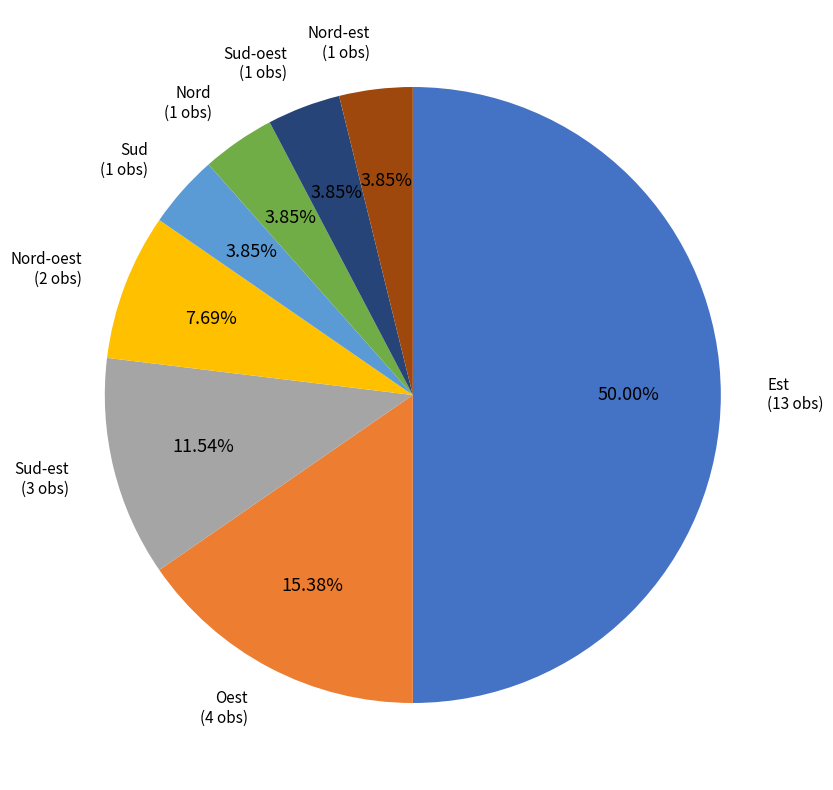

Which category has the biggest portion of the pie?

Est